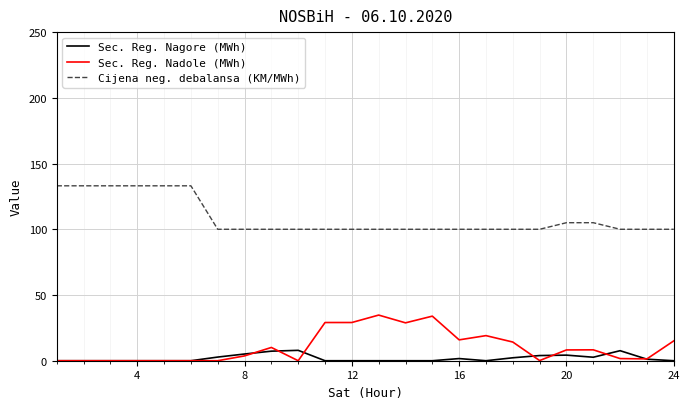

Which series has the largest total across all categories?

Cijena neg. debalansa (KM/MWh)